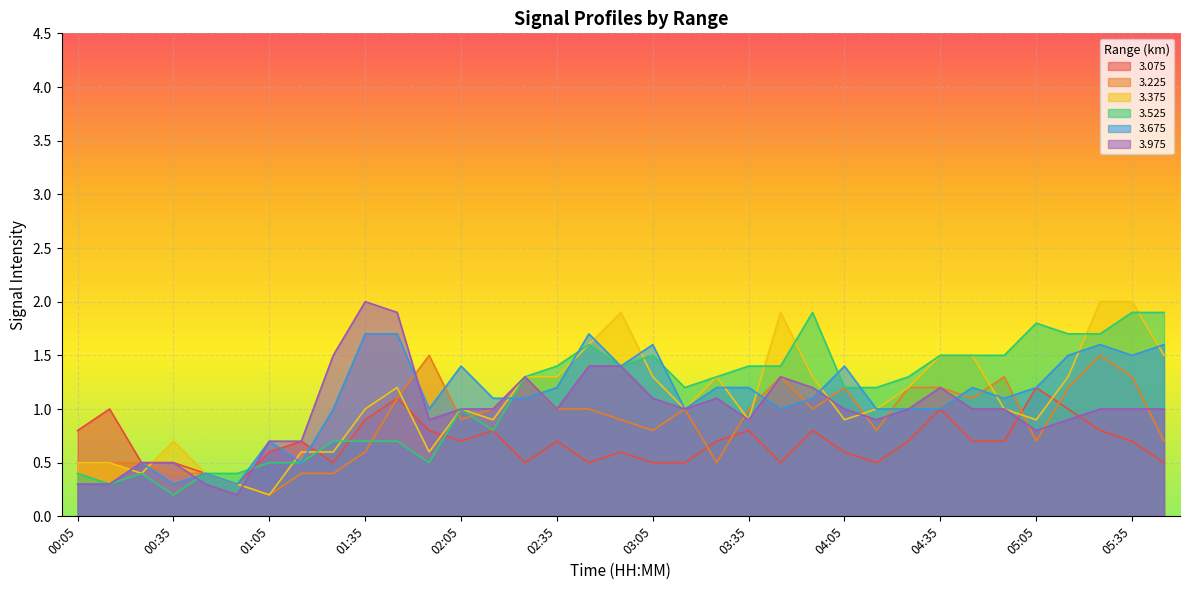

True or false: 3.525 has more than 2 points higher than both neighbors.

True